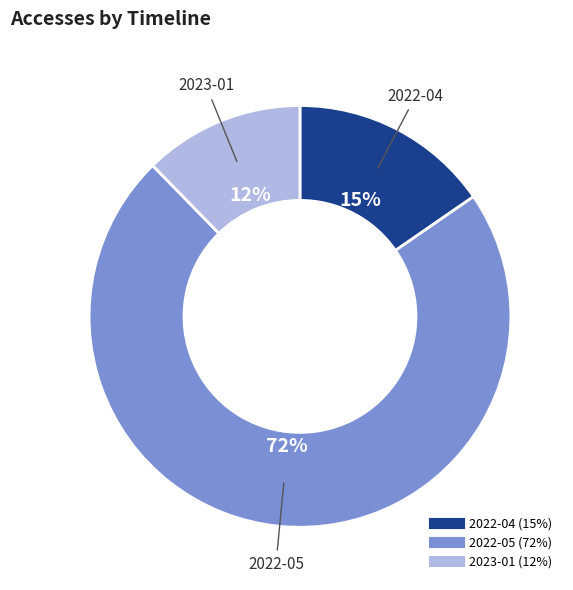

Approximately how many times larger is the value at 2023-01 compared to 2022-05?

0.2